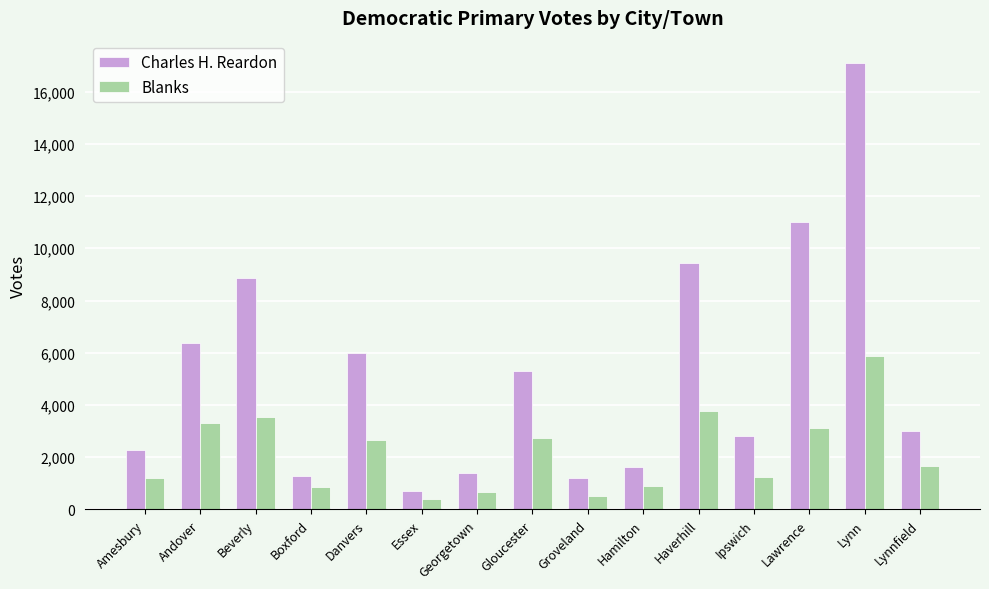

At Danvers, list the series in order from smallest to largest.

Blanks, Charles H. Reardon